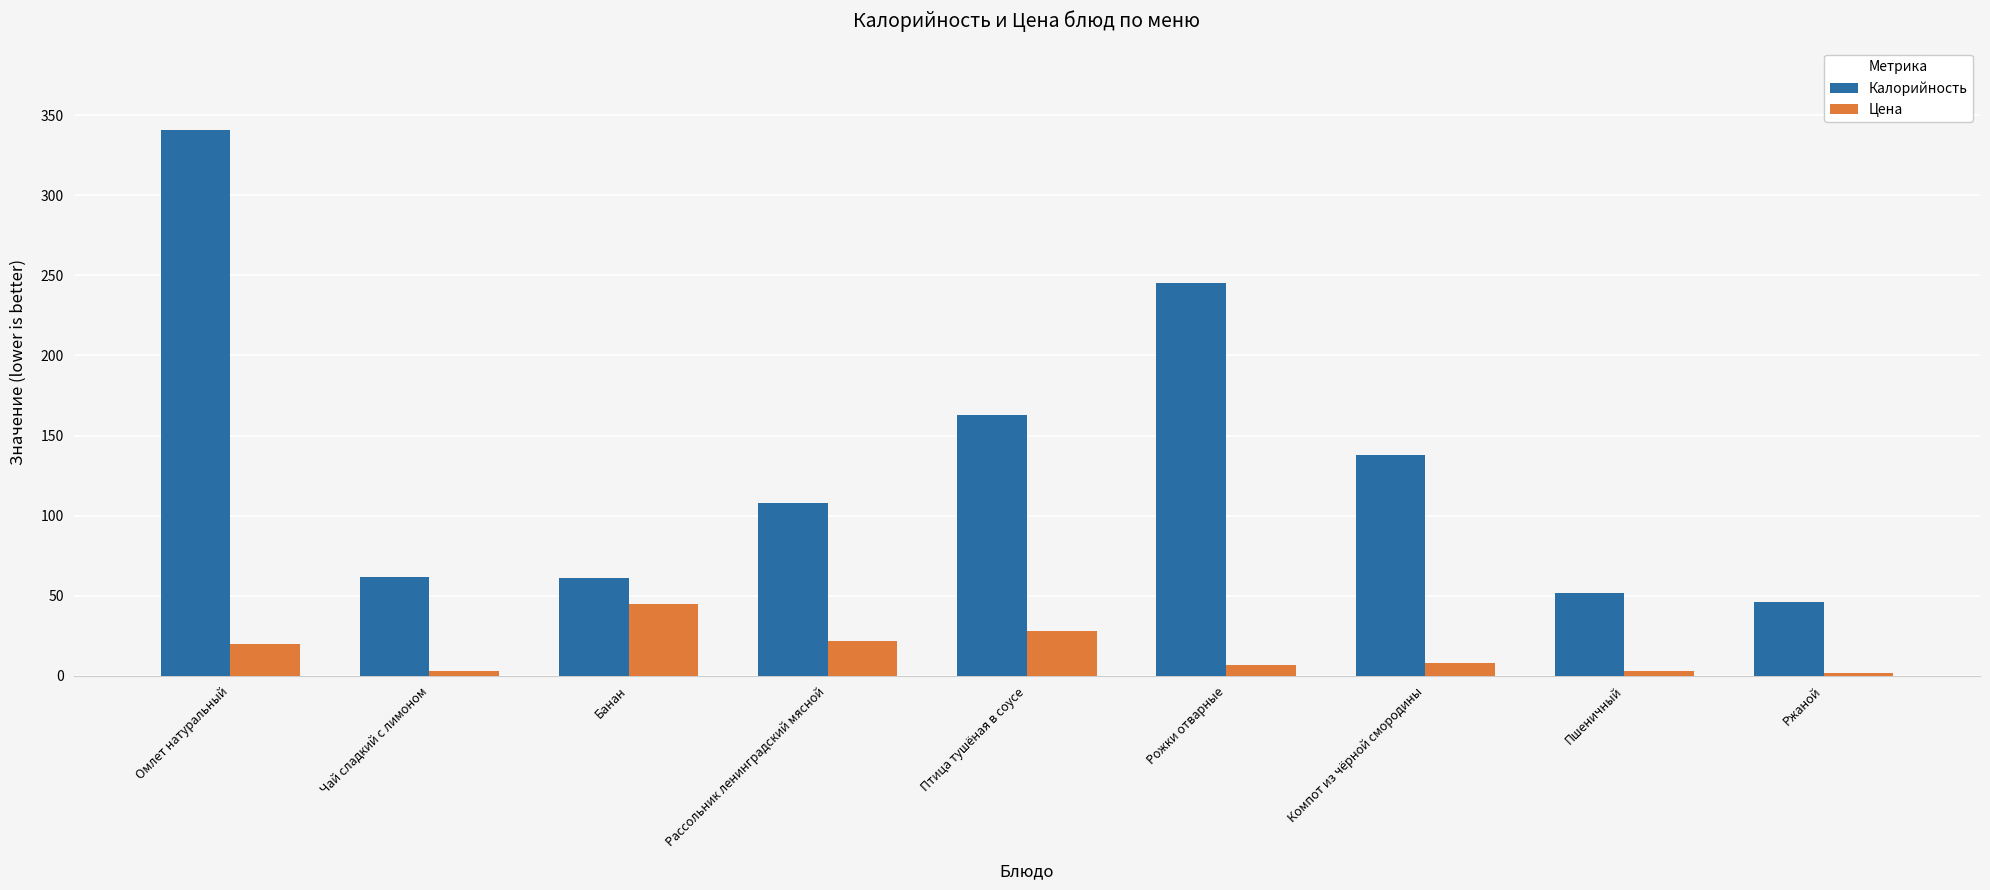

What is the difference between the maximum and minimum values in the Цена series?

43